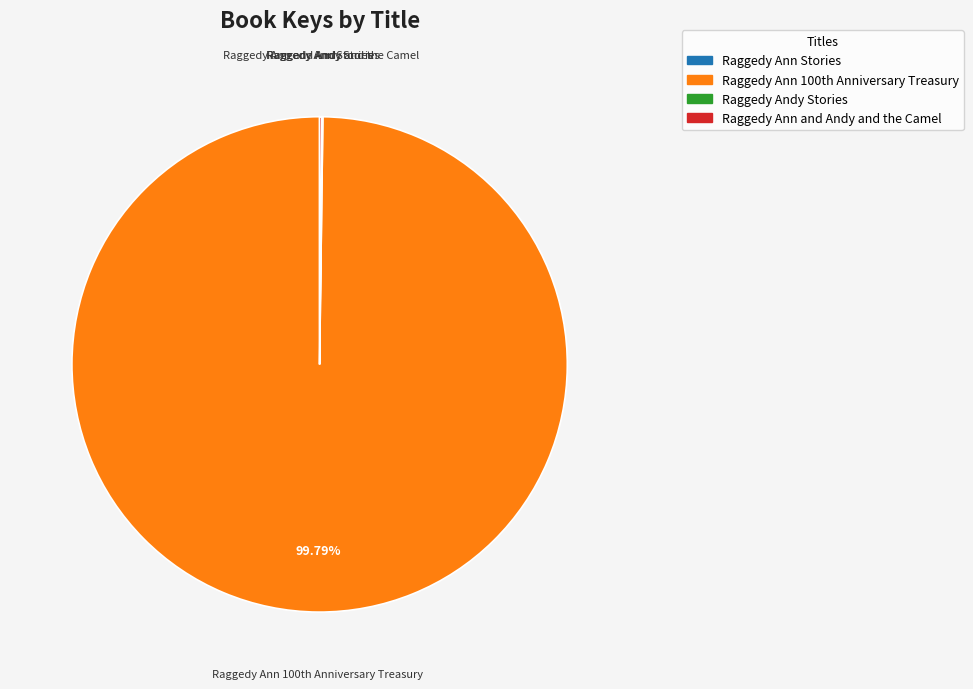

Does any single category account for the majority?

Yes